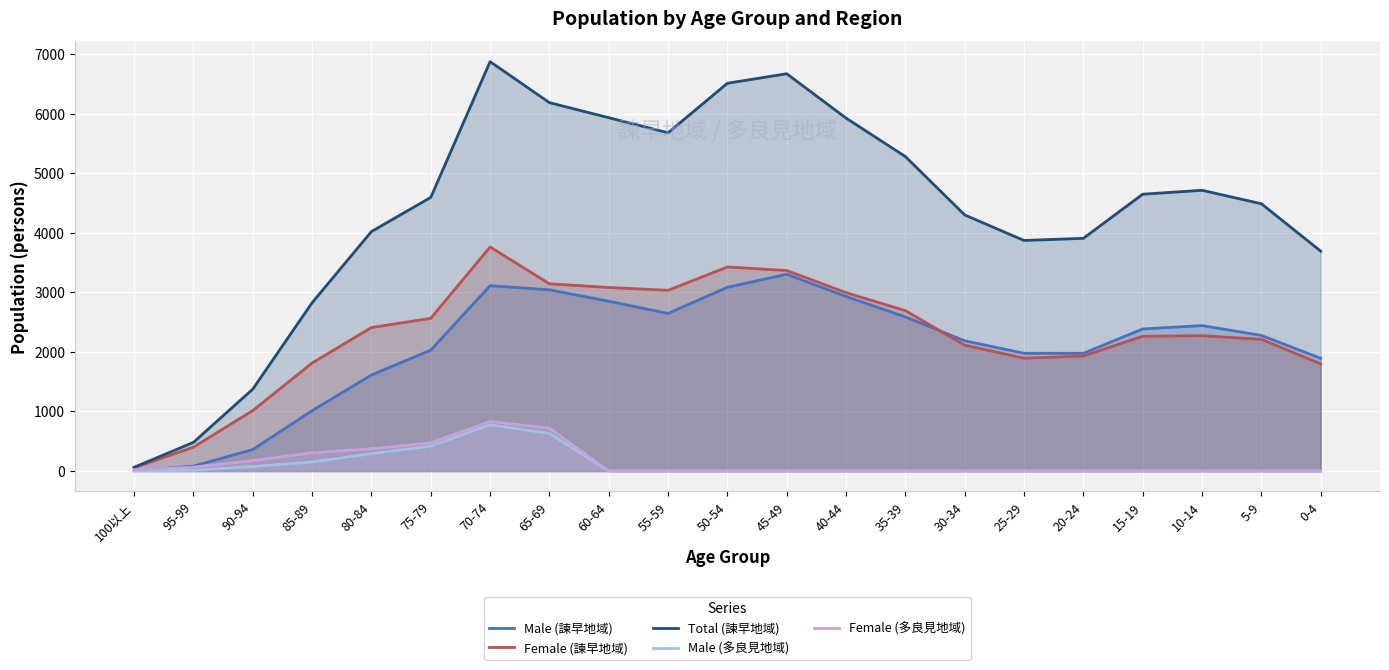

Where is the first local maximum for Female (多良見地域)?

70-74